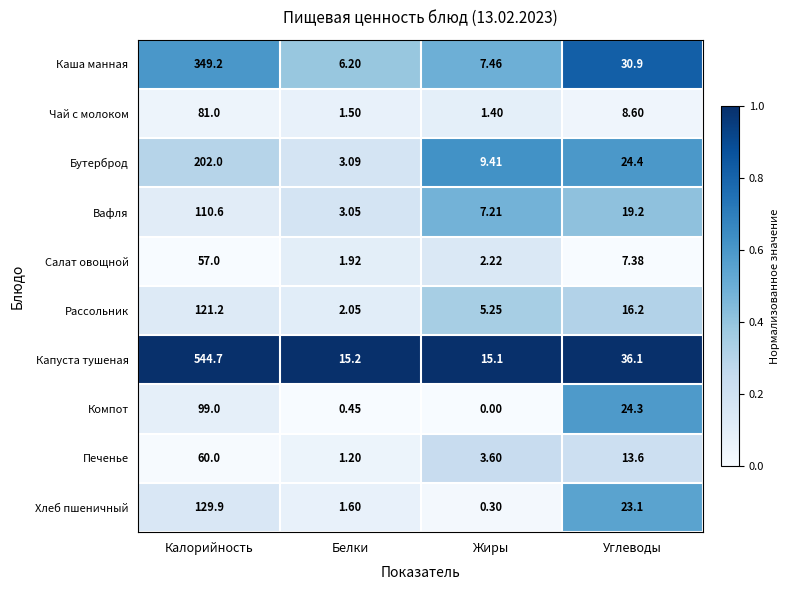

Which category has the highest value in the Салат овощной series?

Калорийность